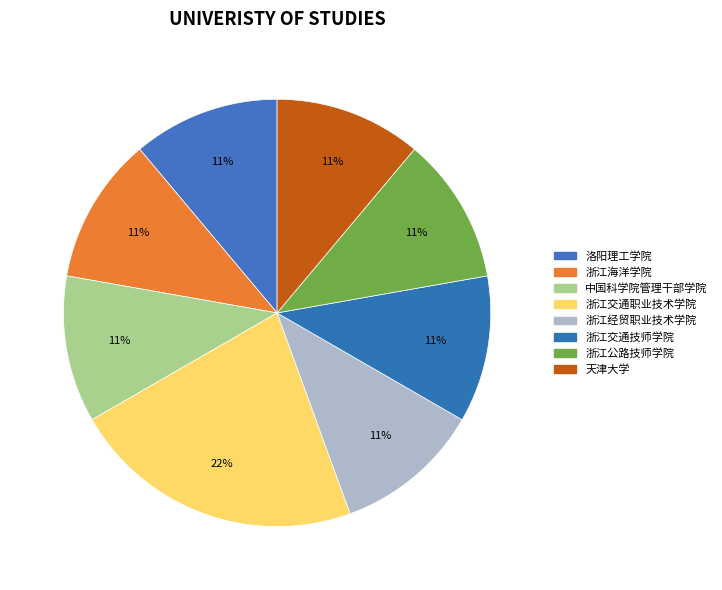

Is there a majority slice in this chart?

No